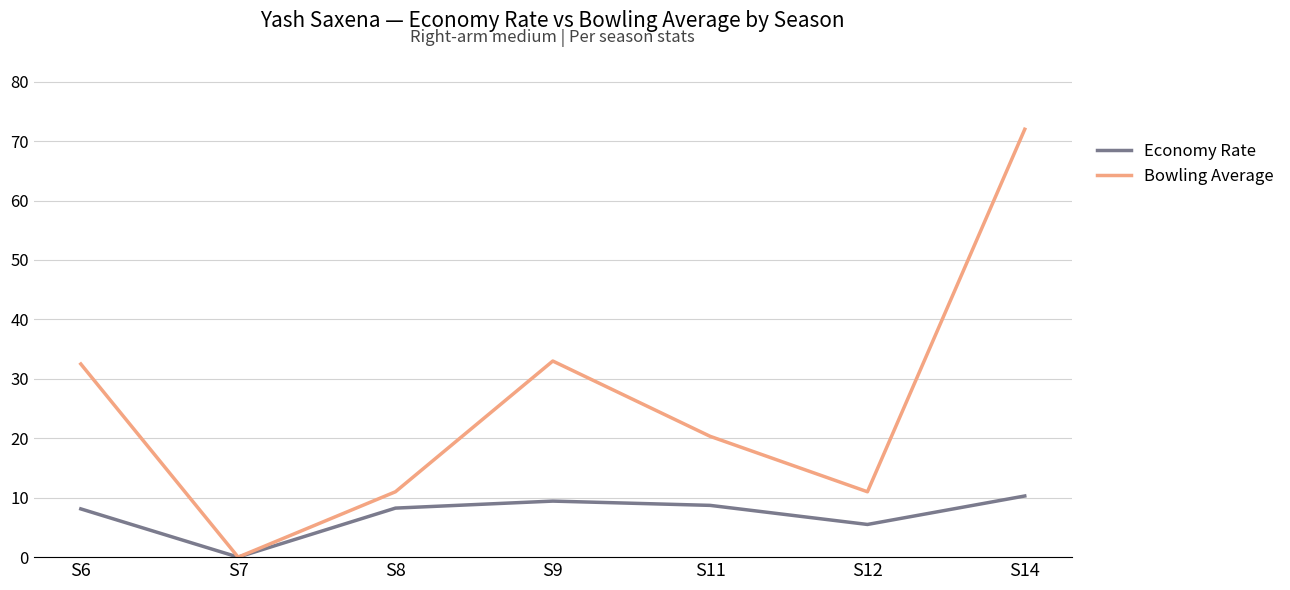

True or false: Economy Rate has a value of 3.8 at S14.

False